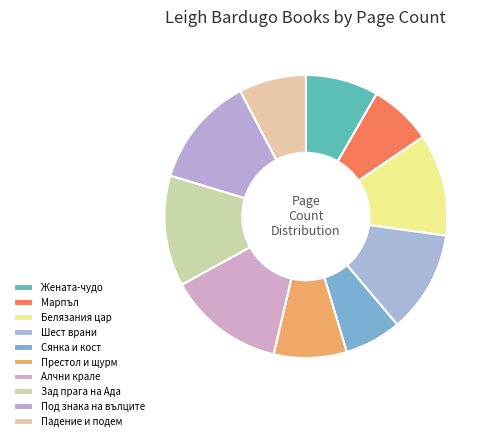

Between Белязания цар and Падение и подем, which is larger?

Белязания цар